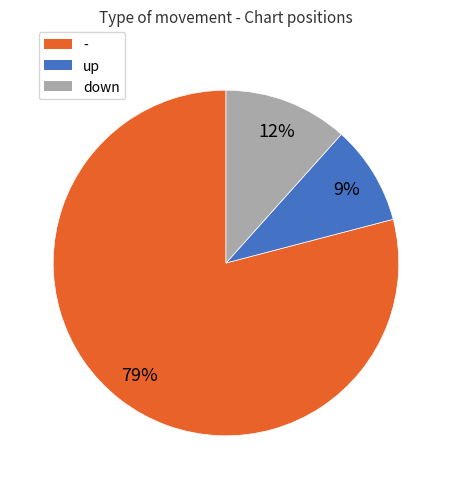

How many slices are in this pie chart?

3